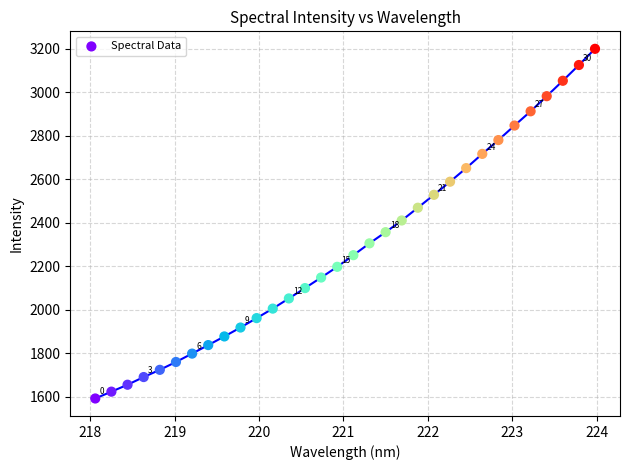

What is the range of Y values (max minus min)?

1607.6